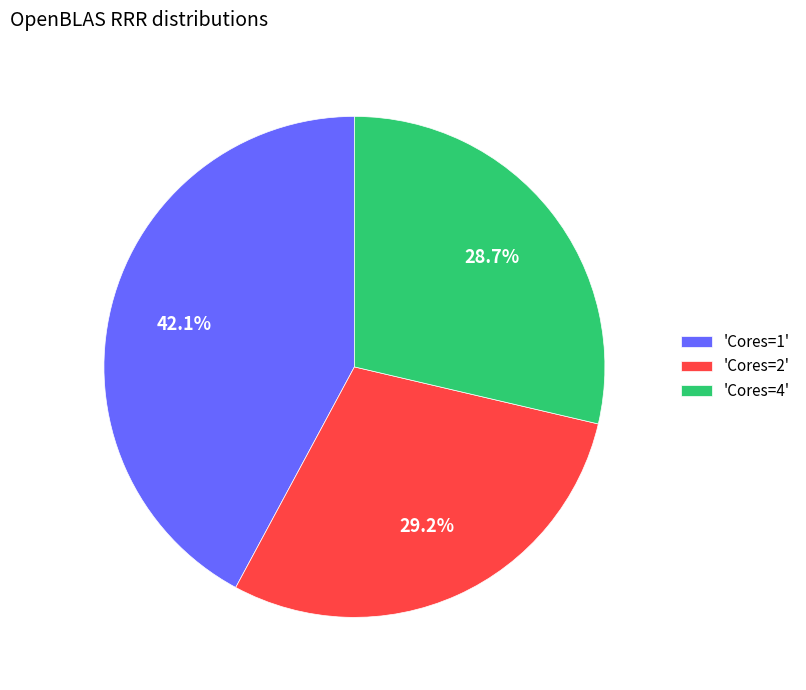

Which slice is the largest?

'Cores=1'